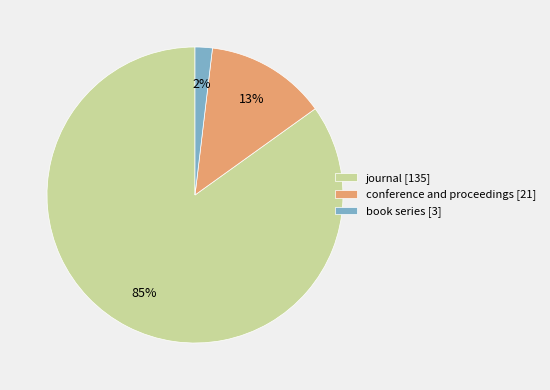

Which category has the biggest portion of the pie?

journal